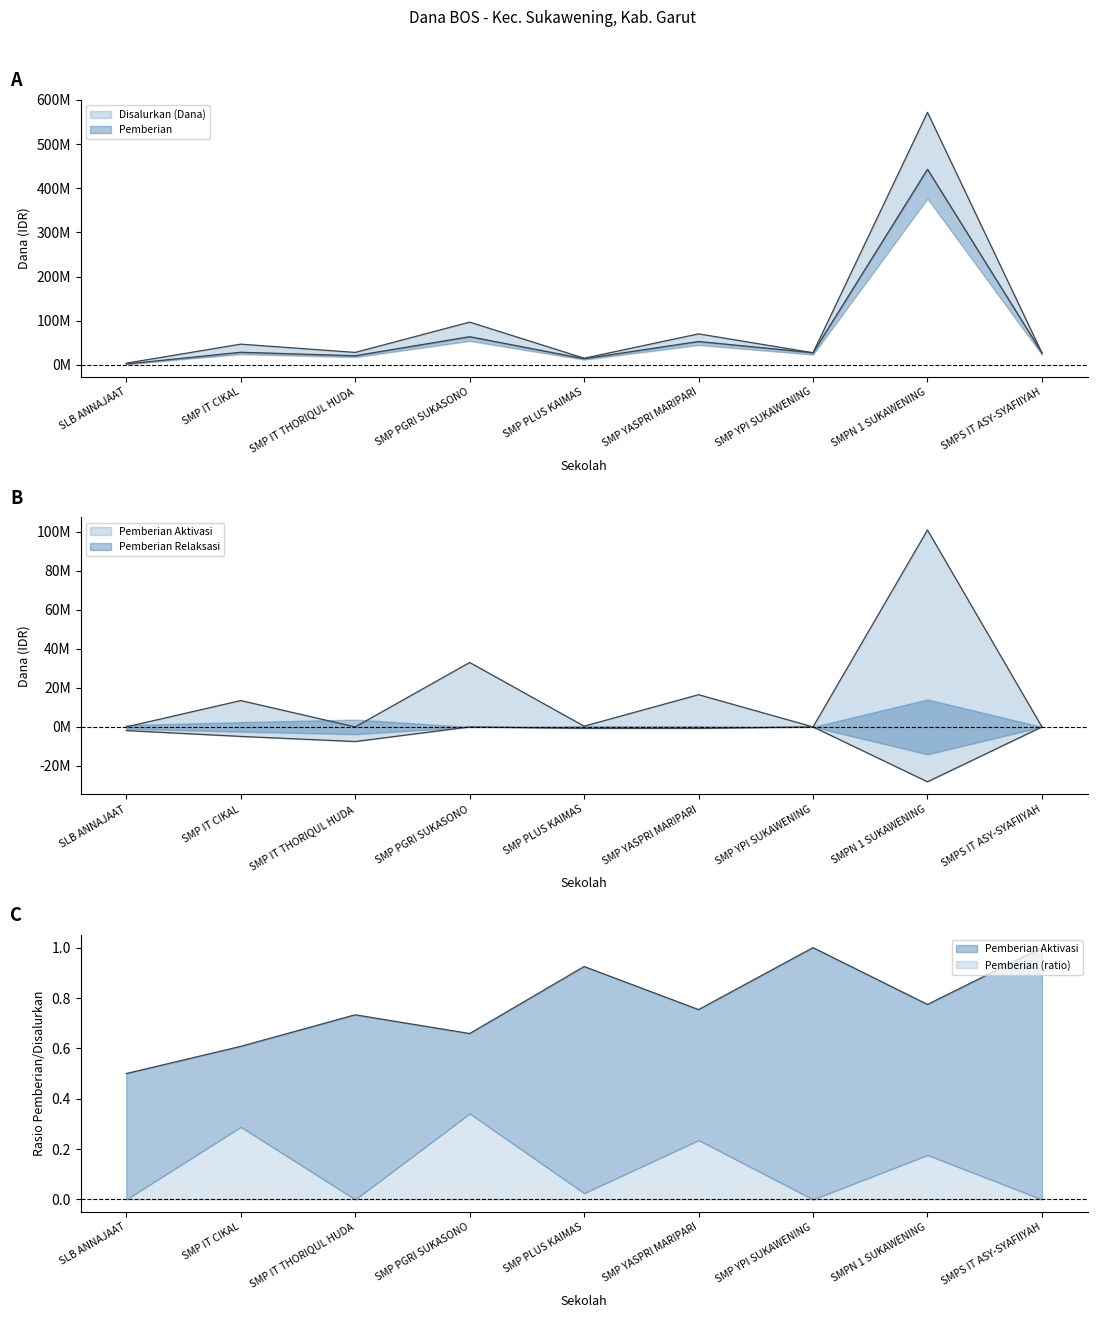

At which category does Disalurkan (Dana) reach its first local valley?

SMP IT THORIQUL HUDA